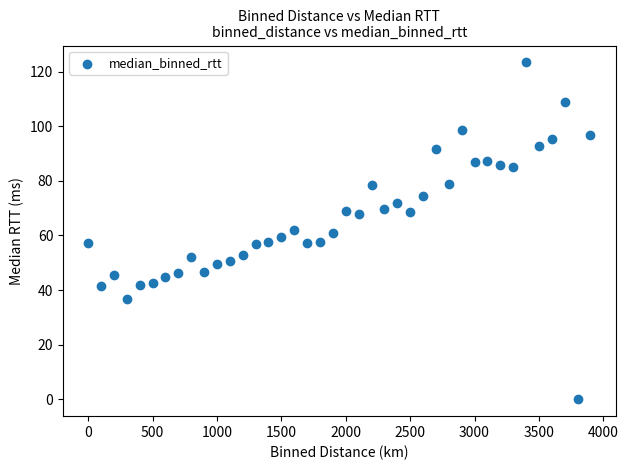

What is the range of X values (max minus min)?

3900.0